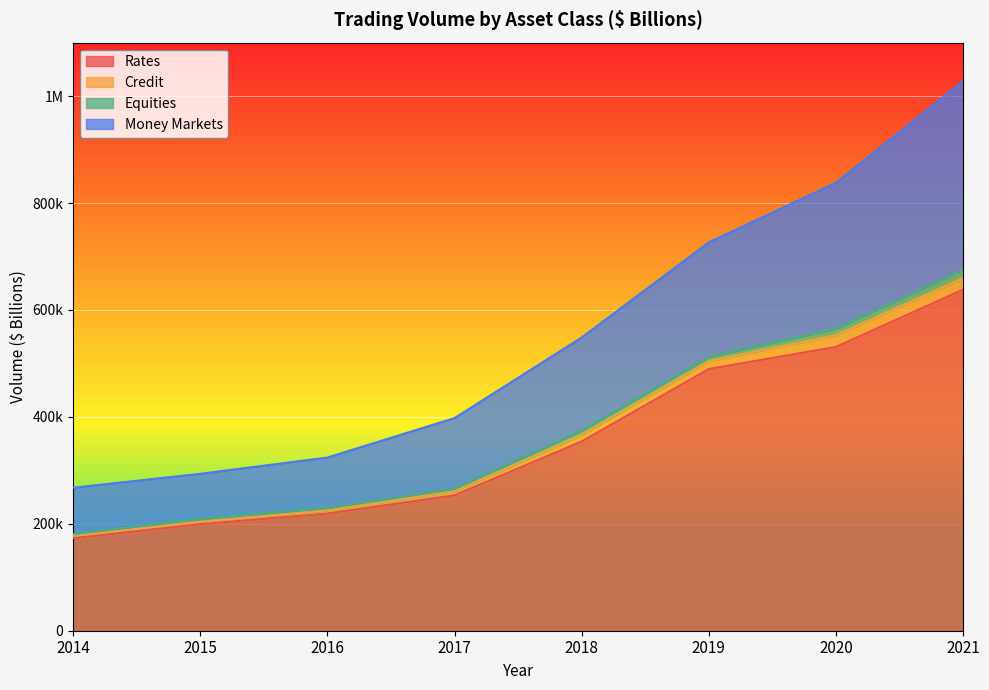

At which label does Money Markets first exceed 548535?

2019